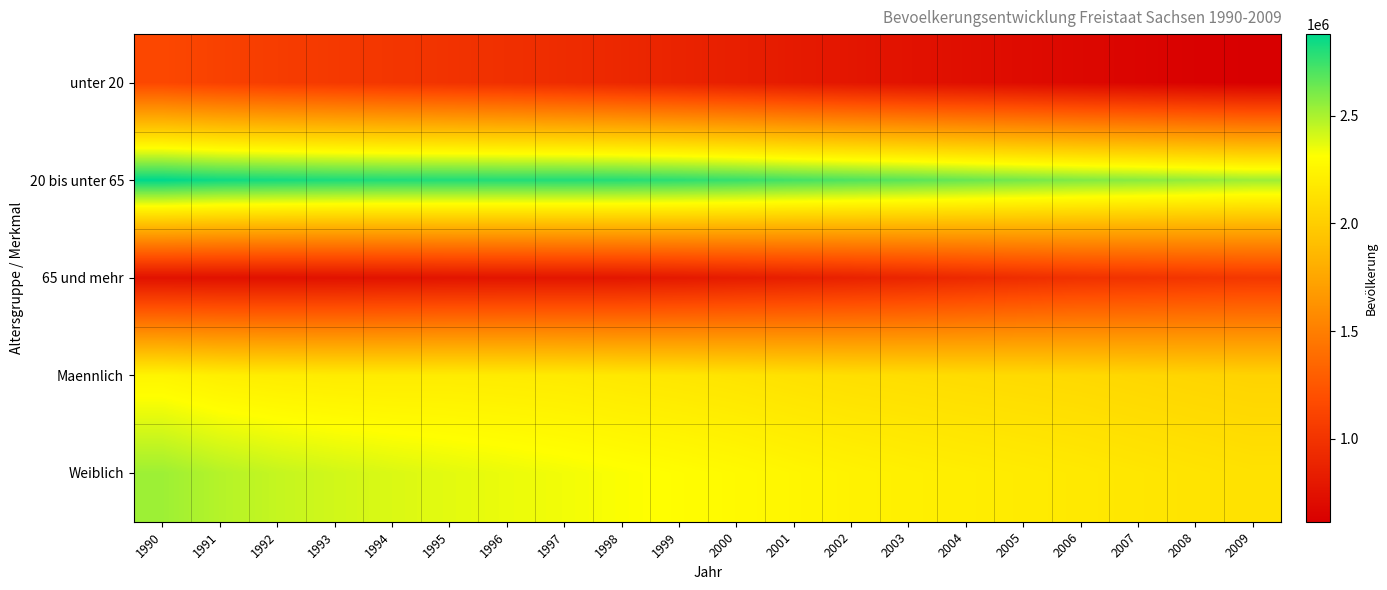

Reading left to right, extract all data points from this chart.

unter 20: 1990=1146449	1991=1099442	1992=1065855	1993=1040774	1994=1017323	1995=994355	1996=971829	1997=942776	1998=910654	1999=879652	2000=846740	2001=812907	2002=780845	2003=753030	2004=727565	2005=702219	2006=677414	2007=652871	2008=631729	2009=614662
20 bis unter 65: 1990=2878455	1991=2843860	1992=2828860	1993=2815317	1994=2806743	1995=2803352	1996=2799673	1997=2800800	1998=2794825	1999=2777981	2000=2755166	2001=2725813	2002=2701953	2003=2677756	2004=2646554	2005=2618308	2006=2590455	2007=2571940	2008=2548777	2009=2526335
65 und mehr: 1990=751010	1991=746944	1992=746393	1993=751684	1994=760279	1995=768896	1996=774200	1997=778836	1998=783936	1999=802053	2000=823675	2001=845472	2002=866261	2003=890651	2004=922165	2005=953227	2006=981905	2007=995389	2008=1012295	2009=1027735
Maennlich: 1990=2250153	1991=2214693	1992=2201310	1993=2193846	1994=2192299	1995=2194597	1996=2191334	1997=2184168	1998=2170172	1999=2158726	2000=2144676	2001=2126723	2002=2112497	2003=2102768	2004=2091821	2005=2083240	2006=2073755	2007=2060804	2008=2049173	2009=2039451
Weiblich: 1990=2525761	1991=2475553	1992=2439798	1993=2413929	1994=2392046	1995=2372006	1996=2354368	1997=2338244	1998=2319243	1999=2300960	2000=2280905	2001=2257469	2002=2236562	2003=2218669	2004=2204463	2005=2190514	2006=2176019	2007=2159396	2008=2143628	2009=2129281